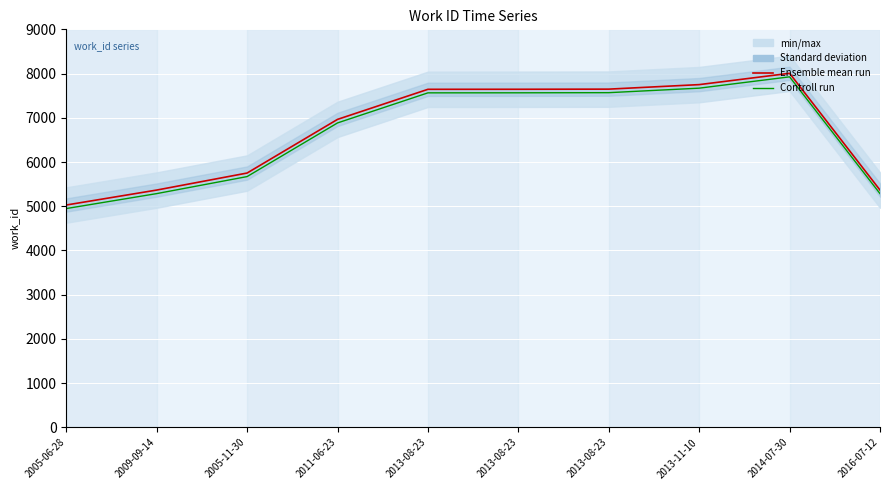

The value of Ensemble mean run at 2005-11-30 is 8544. True or false?

False